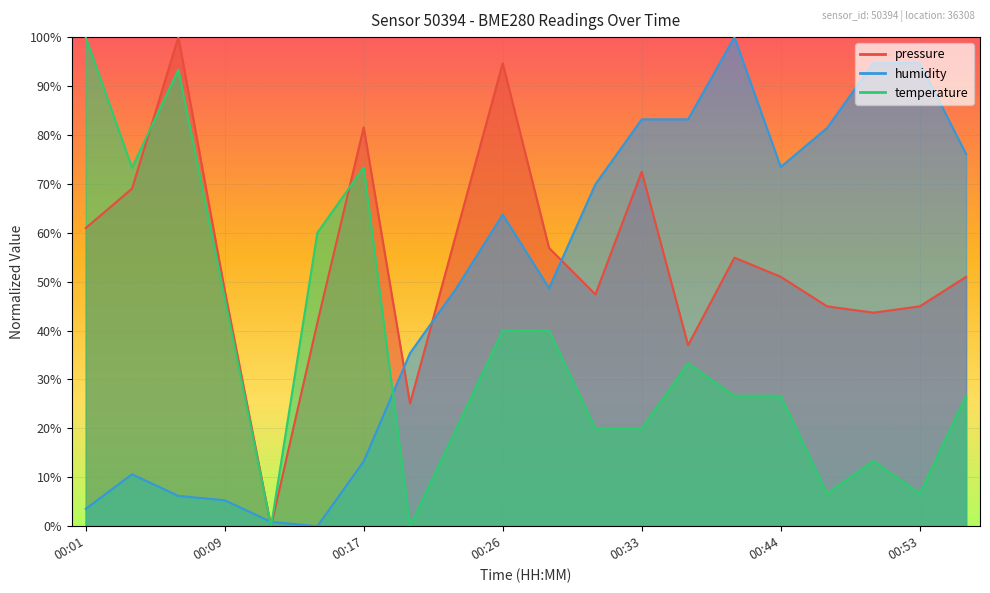

Which label corresponds to the smallest value in the chart?

00:12